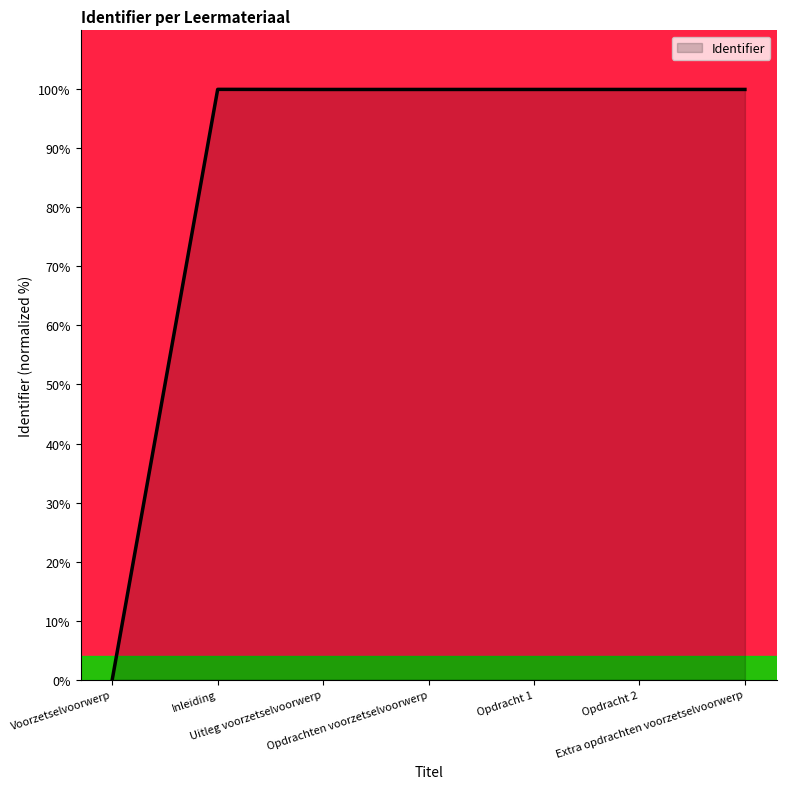

True or false: the data has more than 0 interior local peaks.

True